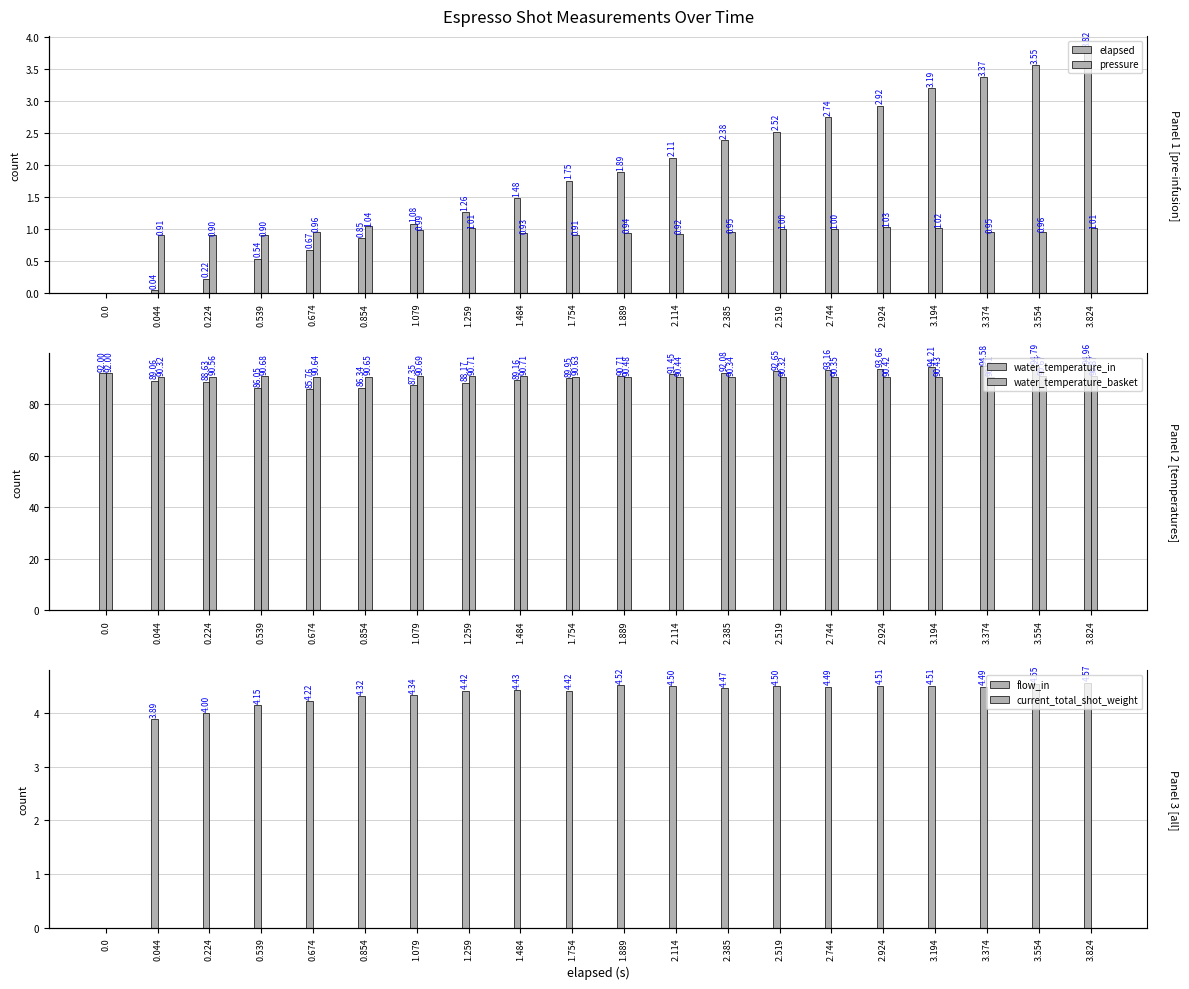

What is the average value of the water_temperature_in series?

90.7